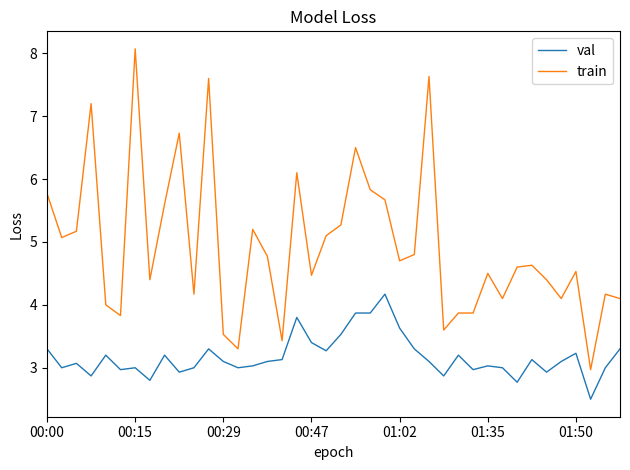

True or false: val and train intersect in this chart.

False